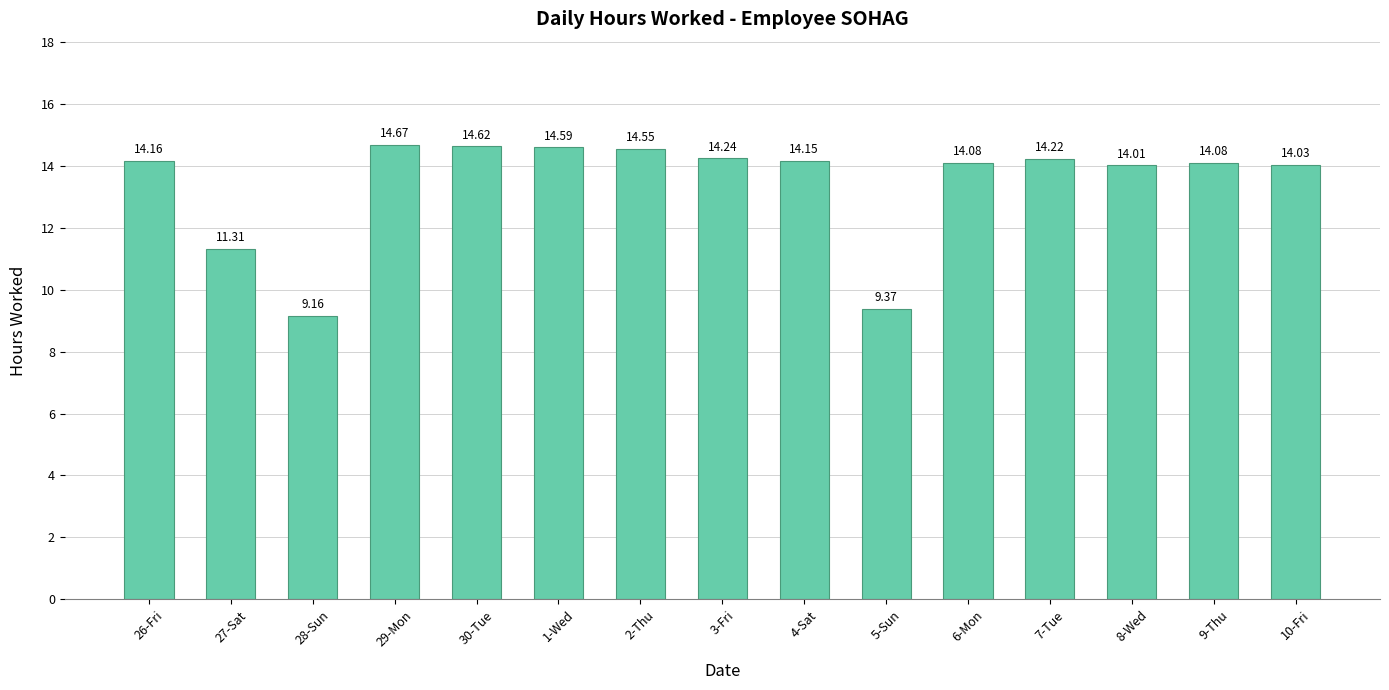

The value at 3-Fri is 4.8. True or false?

False